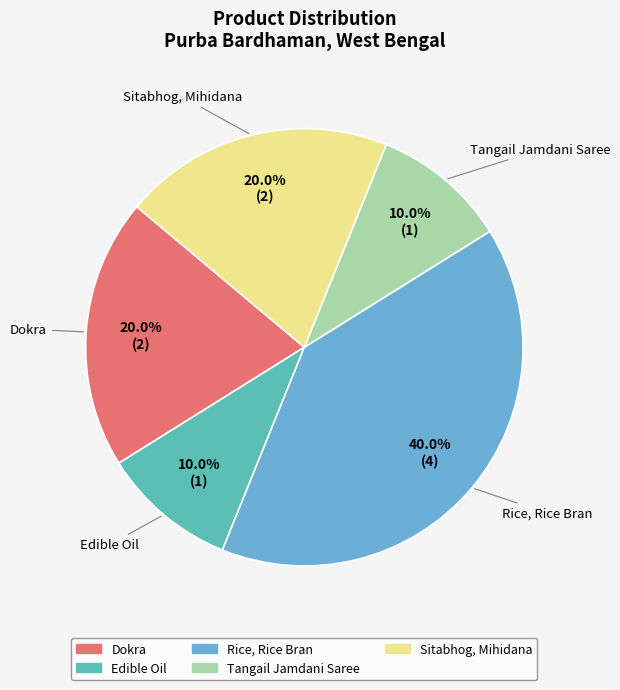

Is it true that Tangail Jamdani Saree is 10% of the pie?

True